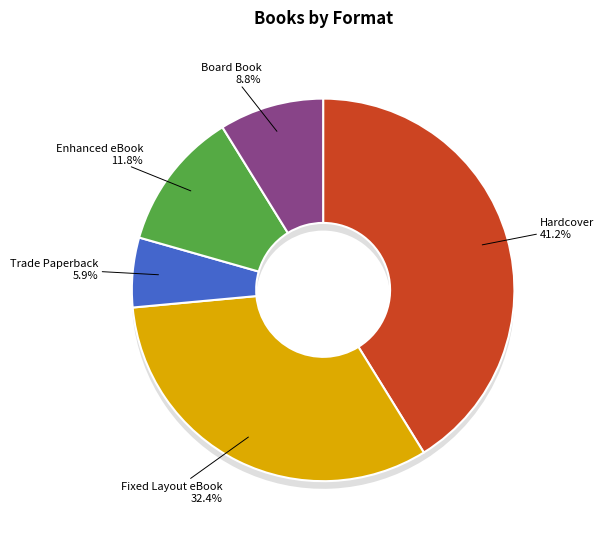

To the nearest percent, what portion does Board Book represent?

9%